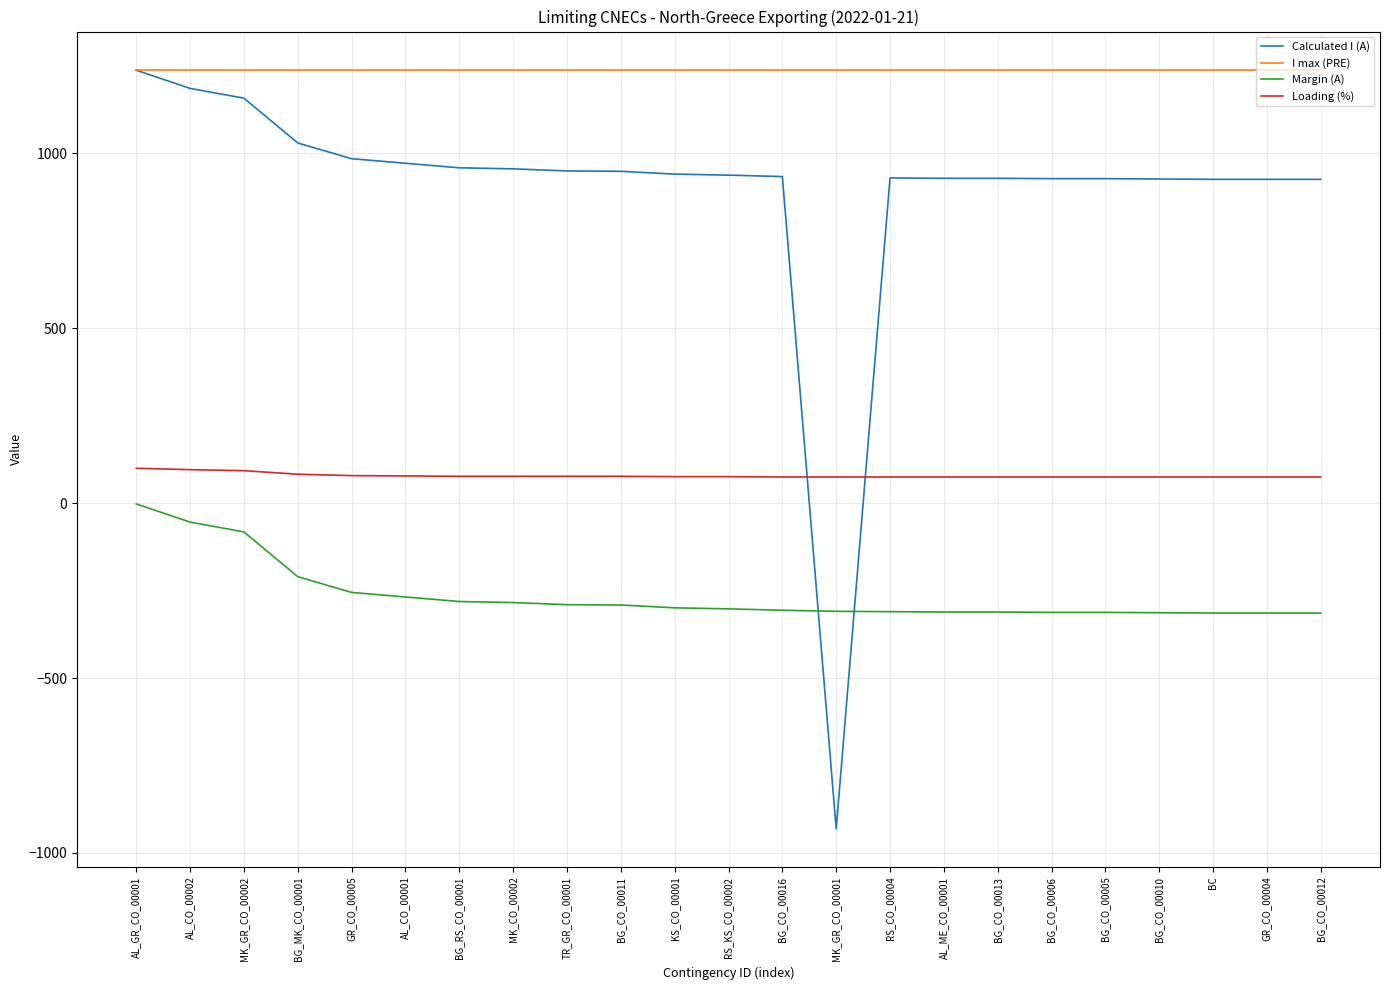

What position from the left is MK_GR_CO_00002?

3